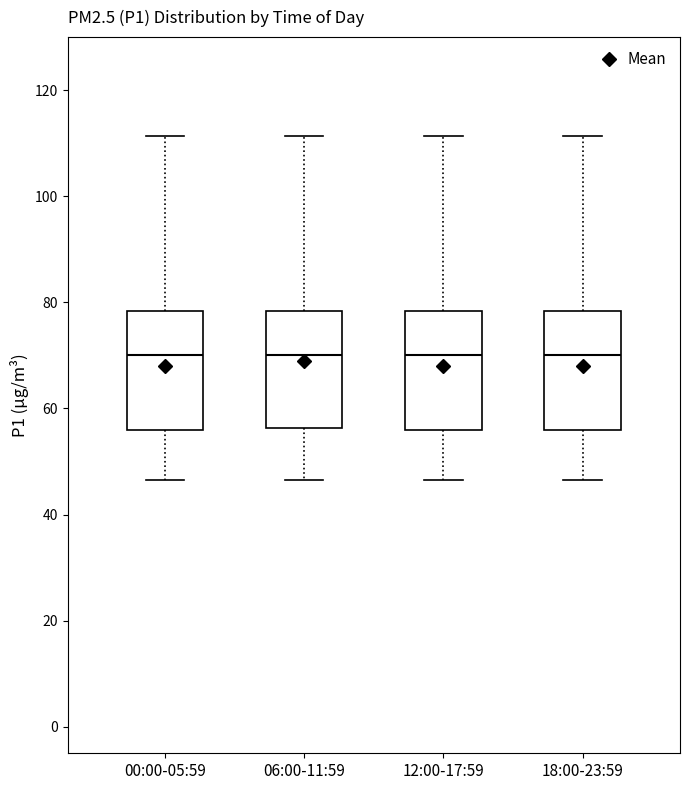

Reading left to right, read every box against the y-axis: the position of its median line, the range the box covers, and the ends of its whiskers. The values are not printed on the chart, so give them approximately, as read against the axis.

00:00-05:59: median 70, box 56 to 78, whiskers 46 to 112
06:00-11:59: median 70, box 56 to 78, whiskers 46 to 112
12:00-17:59: median 70, box 56 to 78, whiskers 46 to 112
18:00-23:59: median 70, box 56 to 78, whiskers 46 to 112